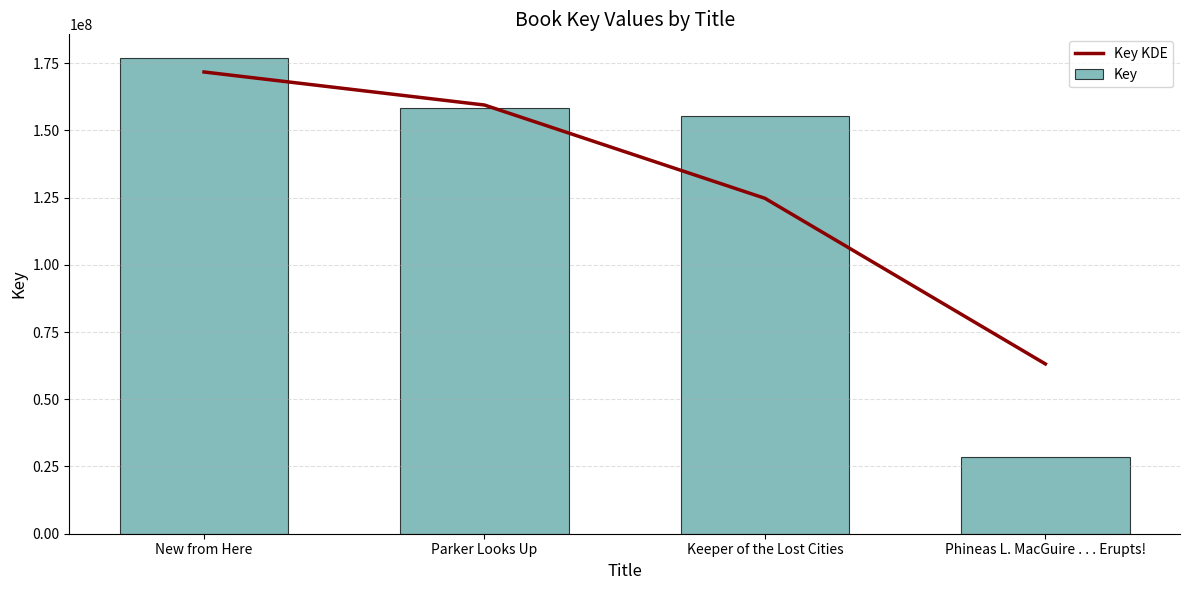

Which category has the lowest value across all series?

Phineas L. MacGuire . . . Erupts!